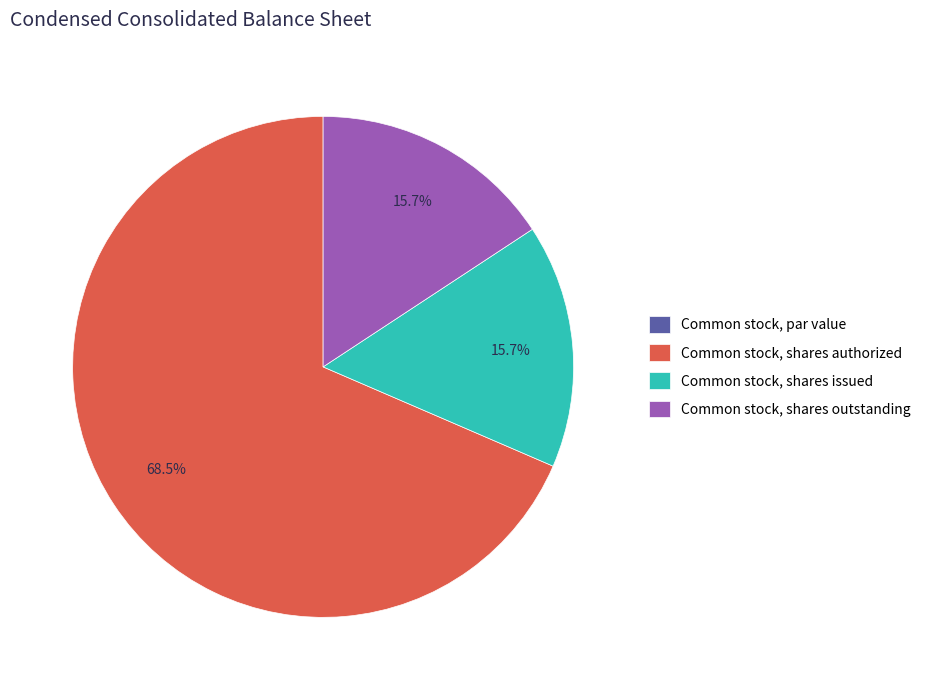

What is the ratio of the value at Common stock, shares issued to the value at Common stock, shares outstanding?

1.0